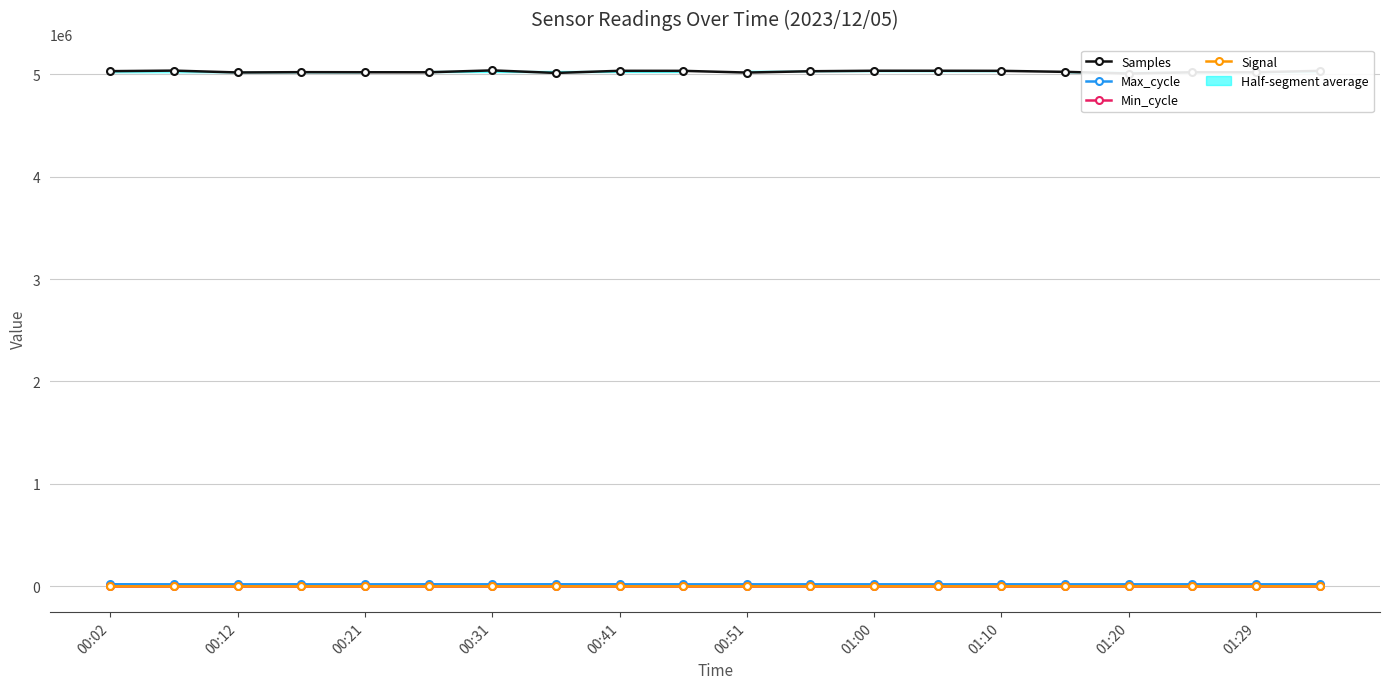

True or false: Max_cycle has more than 1 points higher than both neighbors.

True